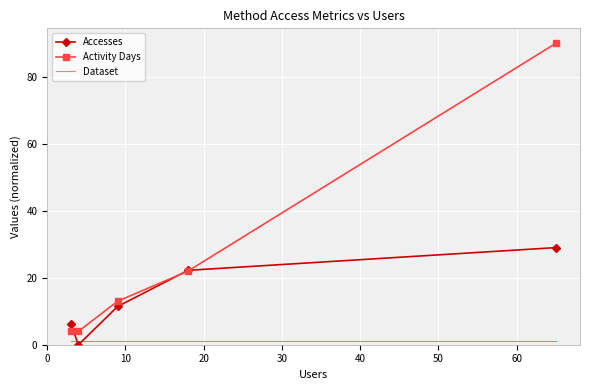

What is the difference between the maximum and second lowest values in the Accesses series?

22.8